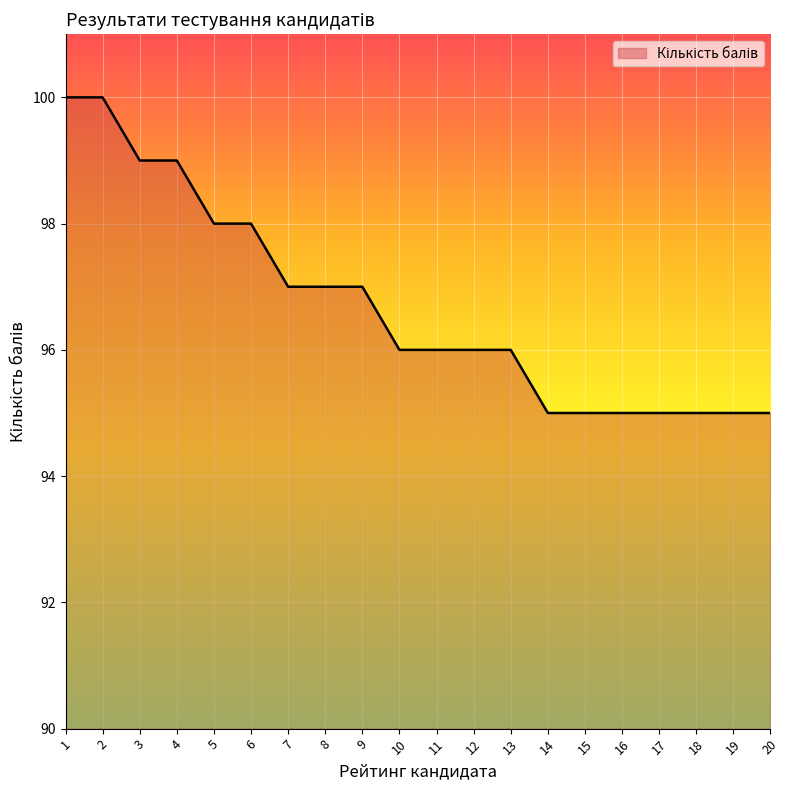

Does the chart display data point markers on the line(s)?

No